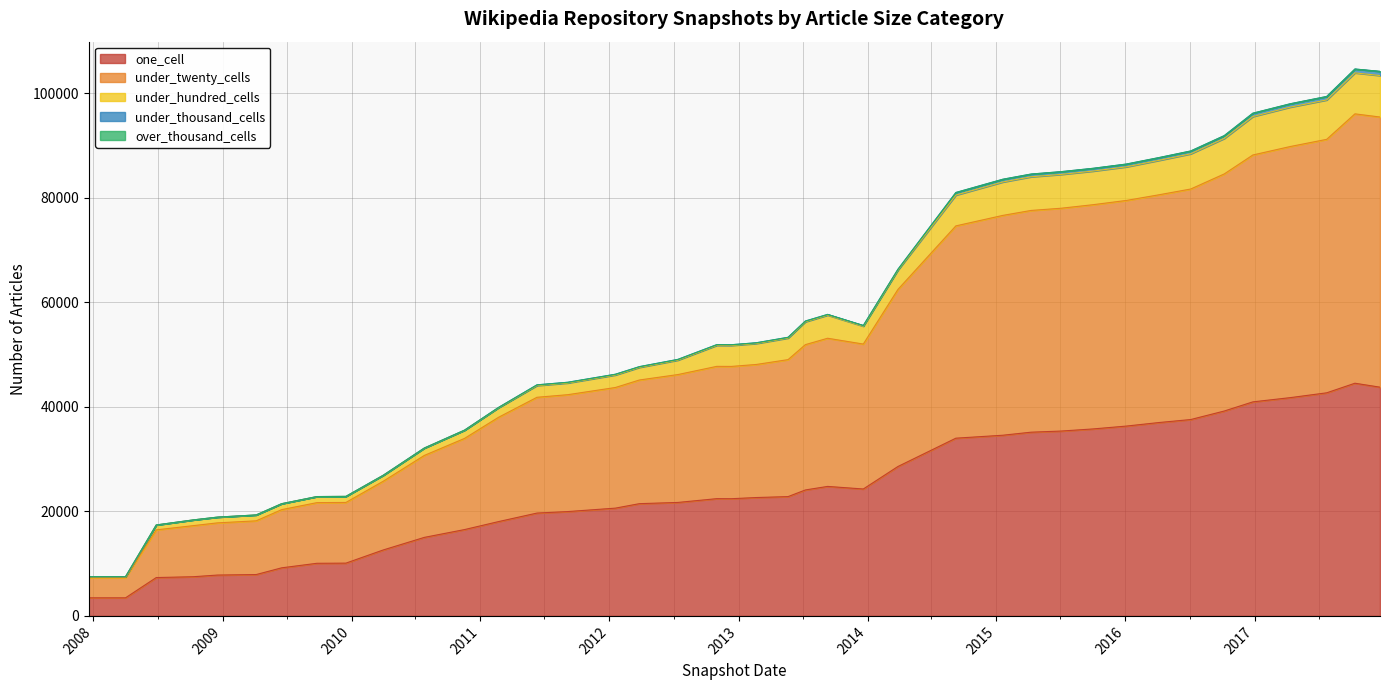

Reading left to right, transcribe all the data shown in this chart.

one_cell: 2008-12-17=7818	2011-02-21=18048	2008-06-27=7340	2013-12-20=24289	2017-12-22=43776	2014-03-28=28594	2015-04-09=35162	2008-10-10=7499	2013-09-10=24784	2009-04-06=7915	2012-07-13=21716	2014-09-08=34015	2016-10-07=39214	2010-07-26=15028	2016-07-04=37583	2016-01-04=36334	2016-04-05=37009	2011-06-10=19683	2012-01-18=20627	2008-04-01=3460	2010-04-01=12629	2017-10-12=44534	2017-07-24=42698	2009-09-25=10071	2017-04-12=41776	2007-12-19=3460	2009-12-16=10100	2011-09-05=19968	2010-11-17=16525	2012-12-11=22429	2015-10-01=35782	2016-12-27=40966	2009-06-17=9202	2013-02-20=22655	2012-10-31=22440	2013-05-21=22834	2012-03-26=21483	2015-07-03=35379	2013-07-09=24108	2015-01-19=34580
under_twenty_cells: 2008-12-17=9987	2011-02-21=19958	2008-06-27=9126	2013-12-20=27739	2017-12-22=51707	2014-03-28=33885	2015-04-09=42439	2008-10-10=9778	2013-09-10=28358	2009-04-06=10283	2012-07-13=24476	2014-09-08=40630	2016-10-07=45376	2010-07-26=15684	2016-07-04=44120	2016-01-04=43184	2016-04-05=43588	2011-06-10=22160	2012-01-18=23088	2008-04-01=3835	2010-04-01=13156	2017-10-12=51555	2017-07-24=48512	2009-09-25=11610	2017-04-12=48063	2007-12-19=3835	2009-12-16=11614	2011-09-05=22370	2010-11-17=17450	2012-12-11=25320	2015-10-01=42916	2016-12-27=47251	2009-06-17=11134	2013-02-20=25468	2012-10-31=25321	2013-05-21=26217	2012-03-26=23669	2015-07-03=42645	2013-07-09=27812	2015-01-19=42075
under_hundred_cells: 2008-12-17=1094	2011-02-21=1828	2008-06-27=934	2013-12-20=3416	2017-12-22=7934	2014-03-28=3692	2015-04-09=6441	2008-10-10=1092	2013-09-10=4422	2009-04-06=1121	2012-07-13=2761	2014-09-08=5891	2016-10-07=6791	2010-07-26=1398	2016-07-04=6738	2016-01-04=6433	2016-04-05=6588	2011-06-10=2245	2012-01-18=2396	2008-04-01=212	2010-04-01=1131	2017-10-12=7842	2017-07-24=7540	2009-09-25=1156	2017-04-12=7539	2007-12-19=212	2009-12-16=1156	2011-09-05=2241	2010-11-17=1564	2012-12-11=4011	2015-10-01=6432	2016-12-27=7357	2009-06-17=1134	2013-02-20=4013	2012-10-31=4012	2013-05-21=4130	2012-03-26=2414	2015-07-03=6472	2013-07-09=4375	2015-01-19=6392
under_thousand_cells: 2008-12-17=4	2011-02-21=56	2008-06-27=4	2013-12-20=136	2017-12-22=801	2014-03-28=165	2015-04-09=523	2008-10-10=4	2013-09-10=139	2009-04-06=4	2012-07-13=139	2014-09-08=497	2016-10-07=539	2010-07-26=18	2016-07-04=539	2016-01-04=530	2016-04-05=530	2011-06-10=134	2012-01-18=138	2008-04-01=4	2010-04-01=13	2017-10-12=739	2017-07-24=664	2009-09-25=4	2017-04-12=642	2007-12-19=4	2009-12-16=4	2011-09-05=133	2010-11-17=18	2012-12-11=139	2015-10-01=530	2016-12-27=640	2009-06-17=4	2013-02-20=139	2012-10-31=139	2013-05-21=140	2012-03-26=138	2015-07-03=527	2013-07-09=140	2015-01-19=523
over_thousand_cells: 2008-12-17=0	2011-02-21=0	2008-06-27=0	2013-12-20=0	2017-12-22=0	2014-03-28=0	2015-04-09=0	2008-10-10=0	2013-09-10=0	2009-04-06=0	2012-07-13=0	2014-09-08=0	2016-10-07=0	2010-07-26=0	2016-07-04=0	2016-01-04=0	2016-04-05=0	2011-06-10=0	2012-01-18=0	2008-04-01=0	2010-04-01=0	2017-10-12=0	2017-07-24=0	2009-09-25=0	2017-04-12=0	2007-12-19=0	2009-12-16=0	2011-09-05=0	2010-11-17=0	2012-12-11=0	2015-10-01=0	2016-12-27=0	2009-06-17=0	2013-02-20=0	2012-10-31=0	2013-05-21=0	2012-03-26=0	2015-07-03=0	2013-07-09=0	2015-01-19=0